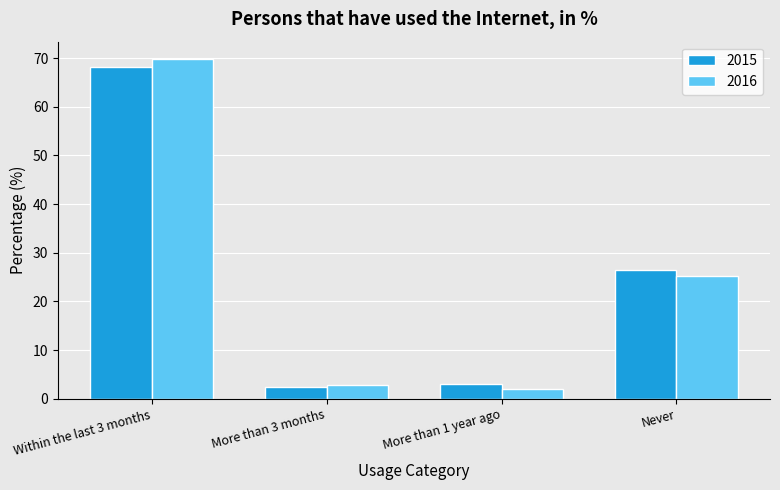

Is it true that 2015 equals 46.9 at Never?

False